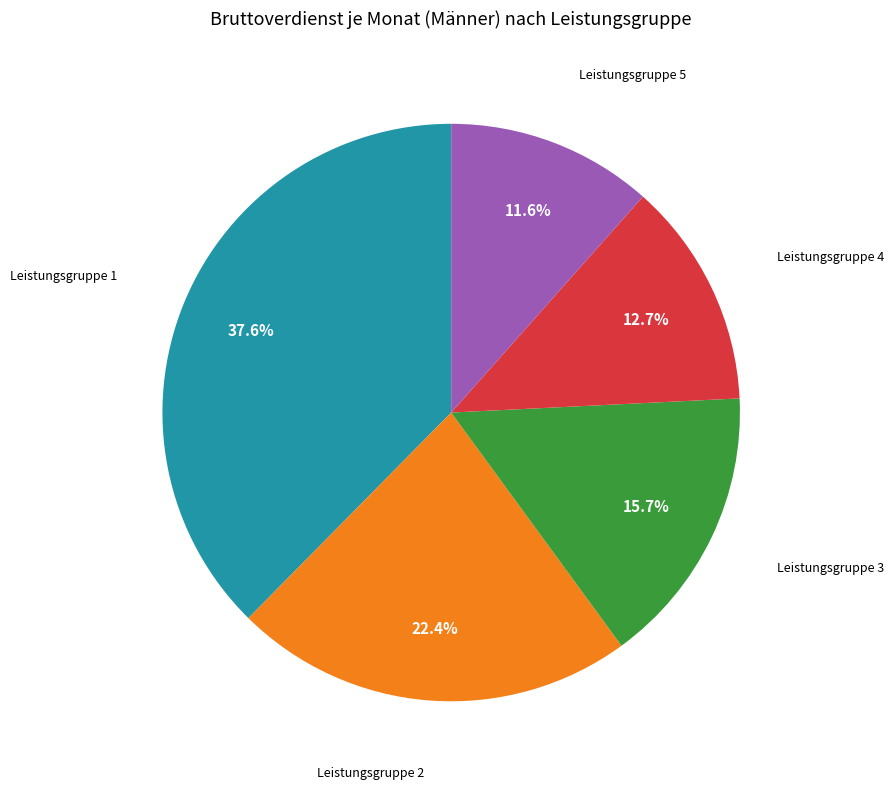

Is there any slice that represents more than half of the pie?

No